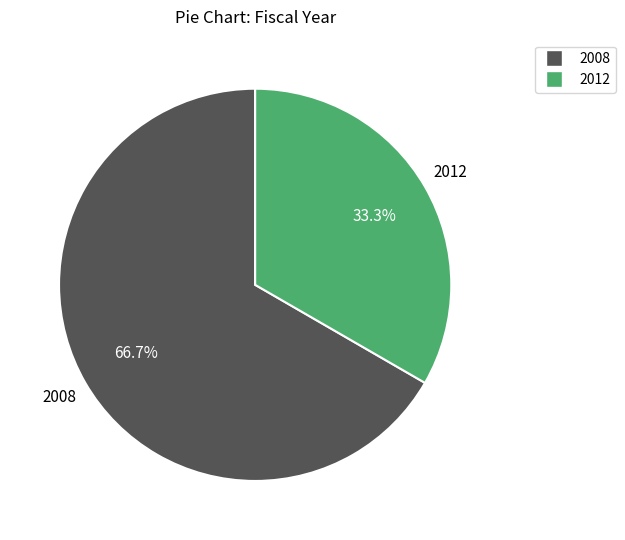

Does any single category account for the majority?

Yes